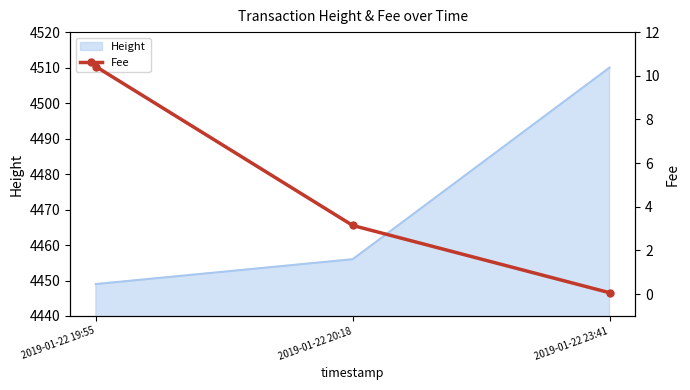

The chart shows a value of 3.1 at 2019-01-22 20:18. True or false?

True